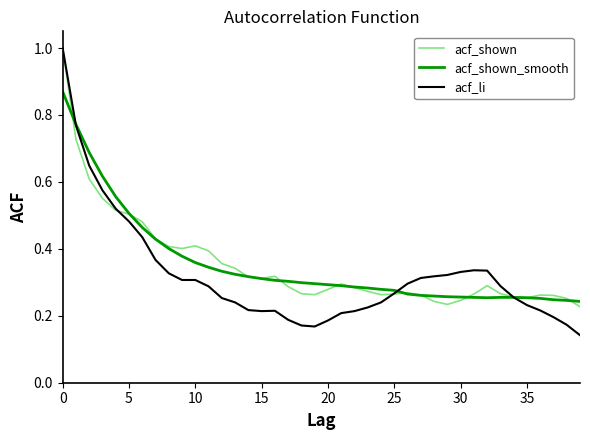

What is the maximum value for acf_shown?

1.0